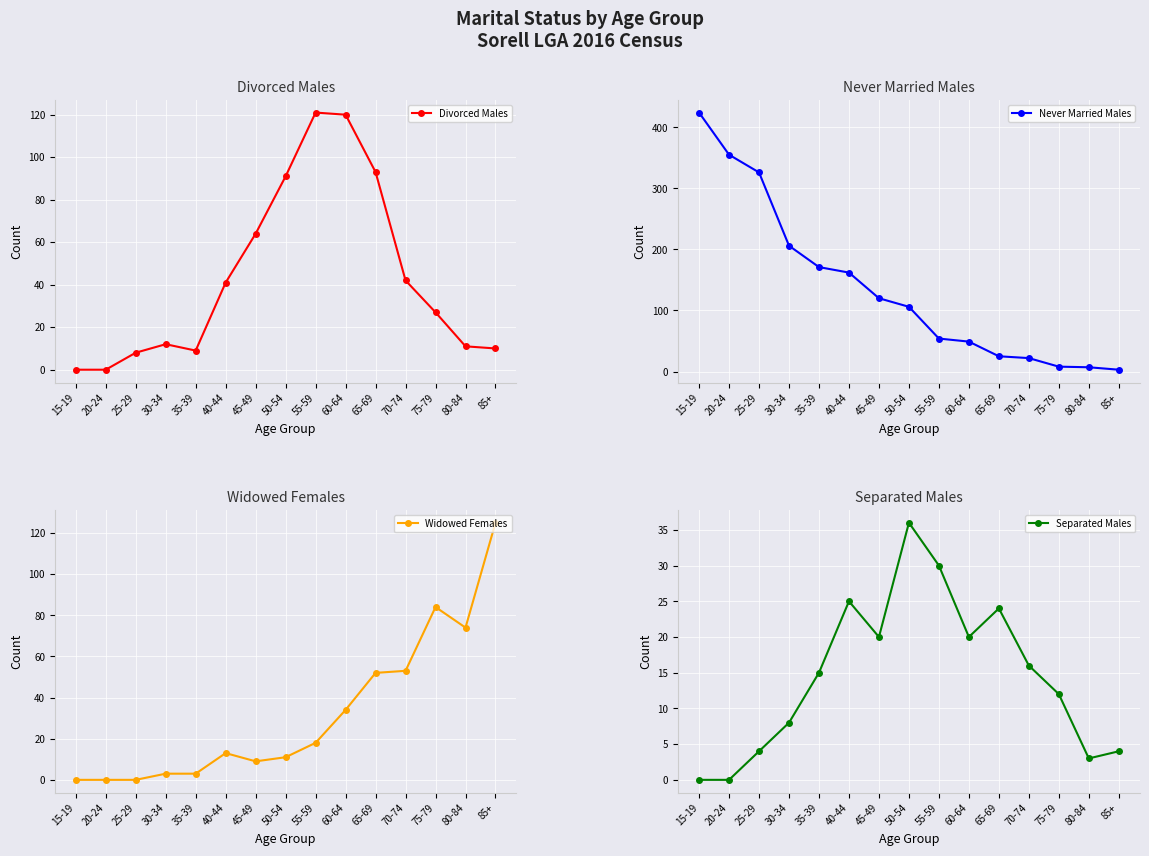

At how many categories does at least one series exceed 98?

11